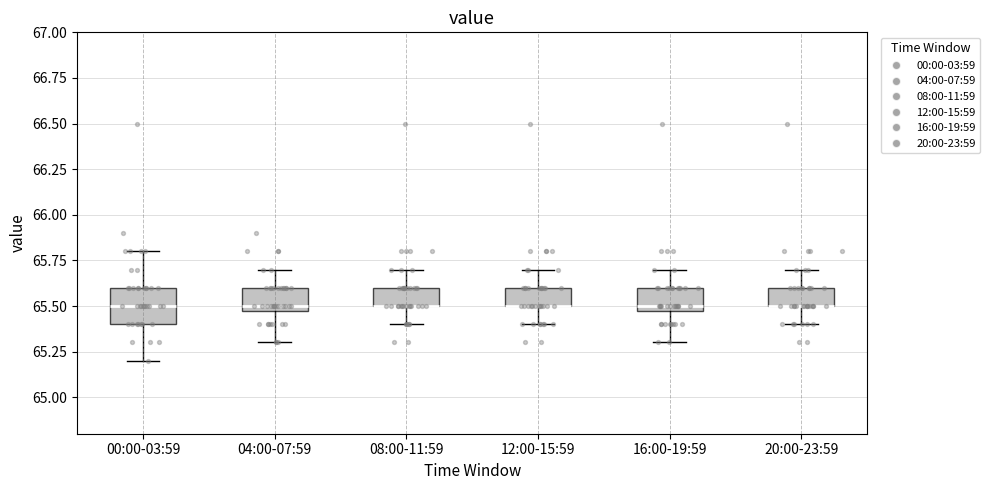

Comparing the boxes themselves (not the whiskers), which one is the tallest?

00:00-03:59